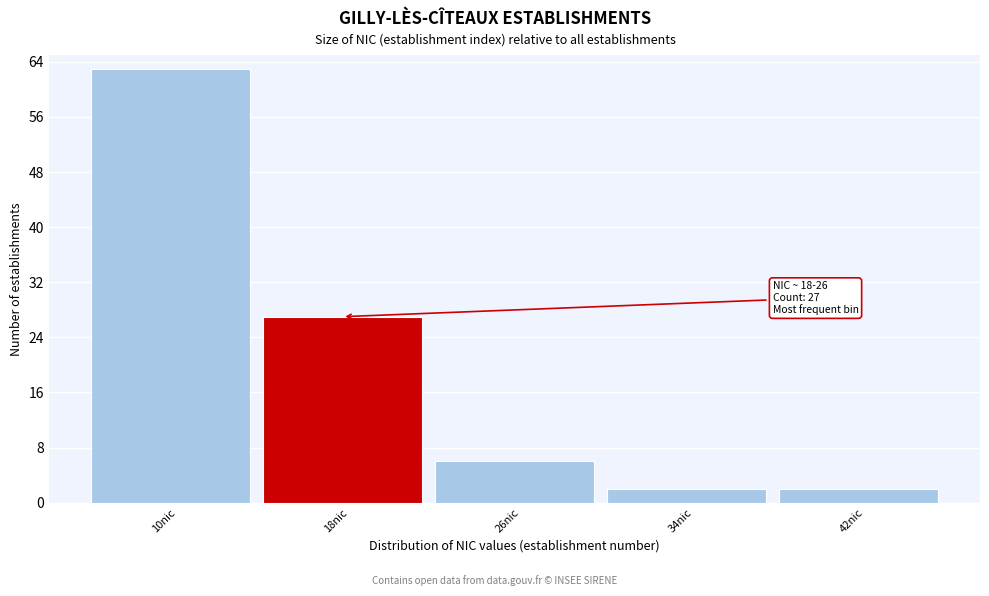

Reading right to left, transcribe all the data shown in this chart.

2	2	6	27	63